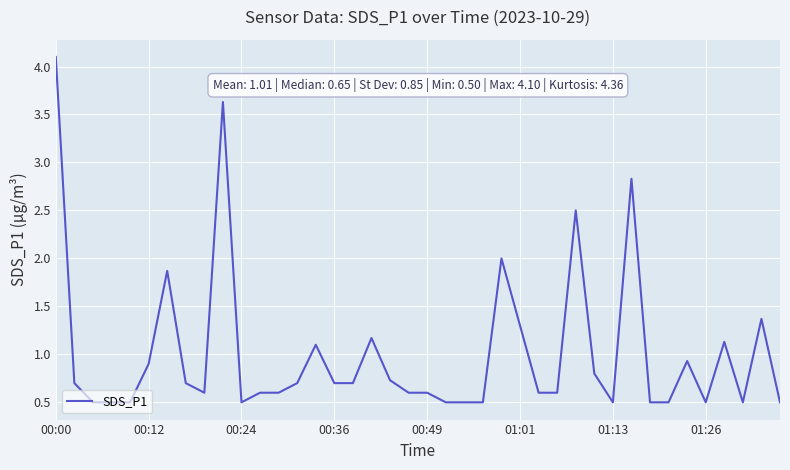

What is the smallest value displayed?

0.5